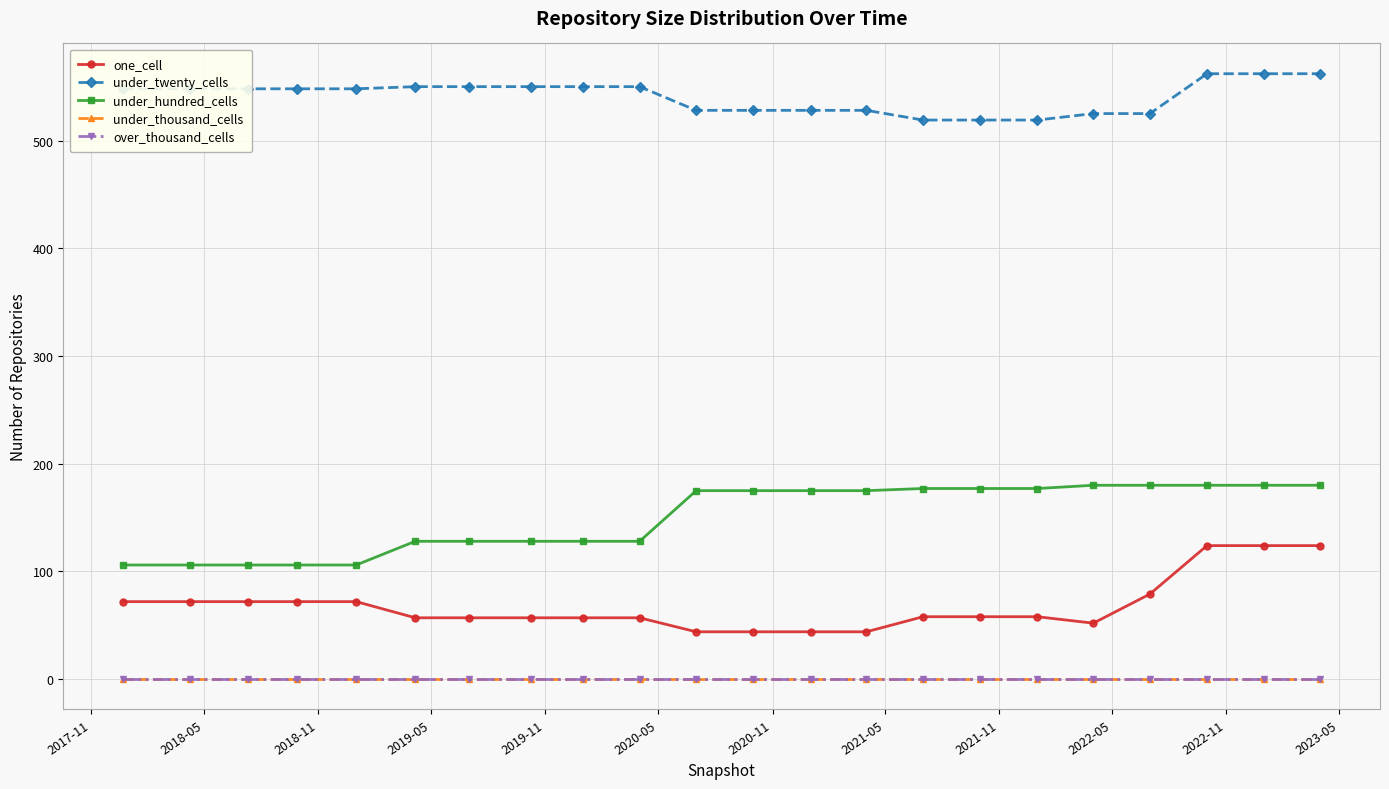

True or false: over_thousand_cells has more than 1 points higher than both neighbors.

False